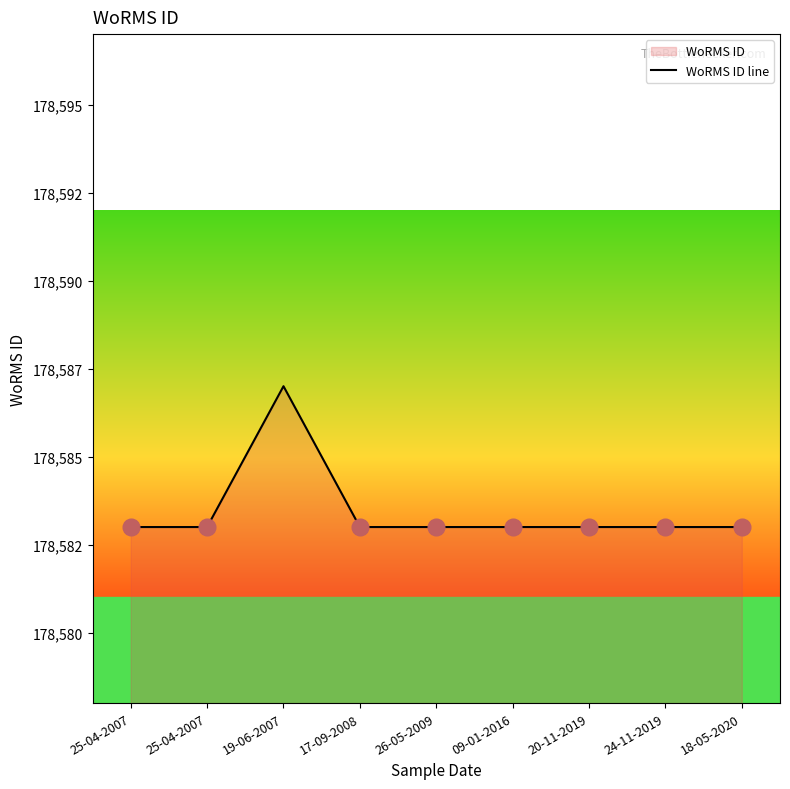

List the labels in order of value, smallest first.

25-04-2007, 25-04-2007, 17-09-2008, 26-05-2009, 09-01-2016, 20-11-2019, 24-11-2019, 18-05-2020, 19-06-2007